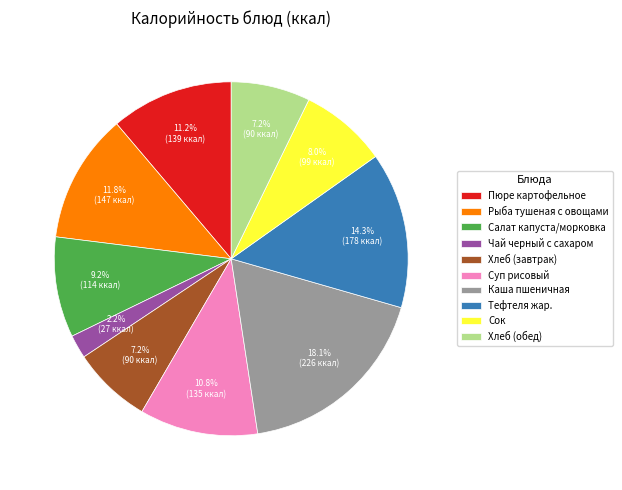

Is there any slice that represents more than half of the pie?

No